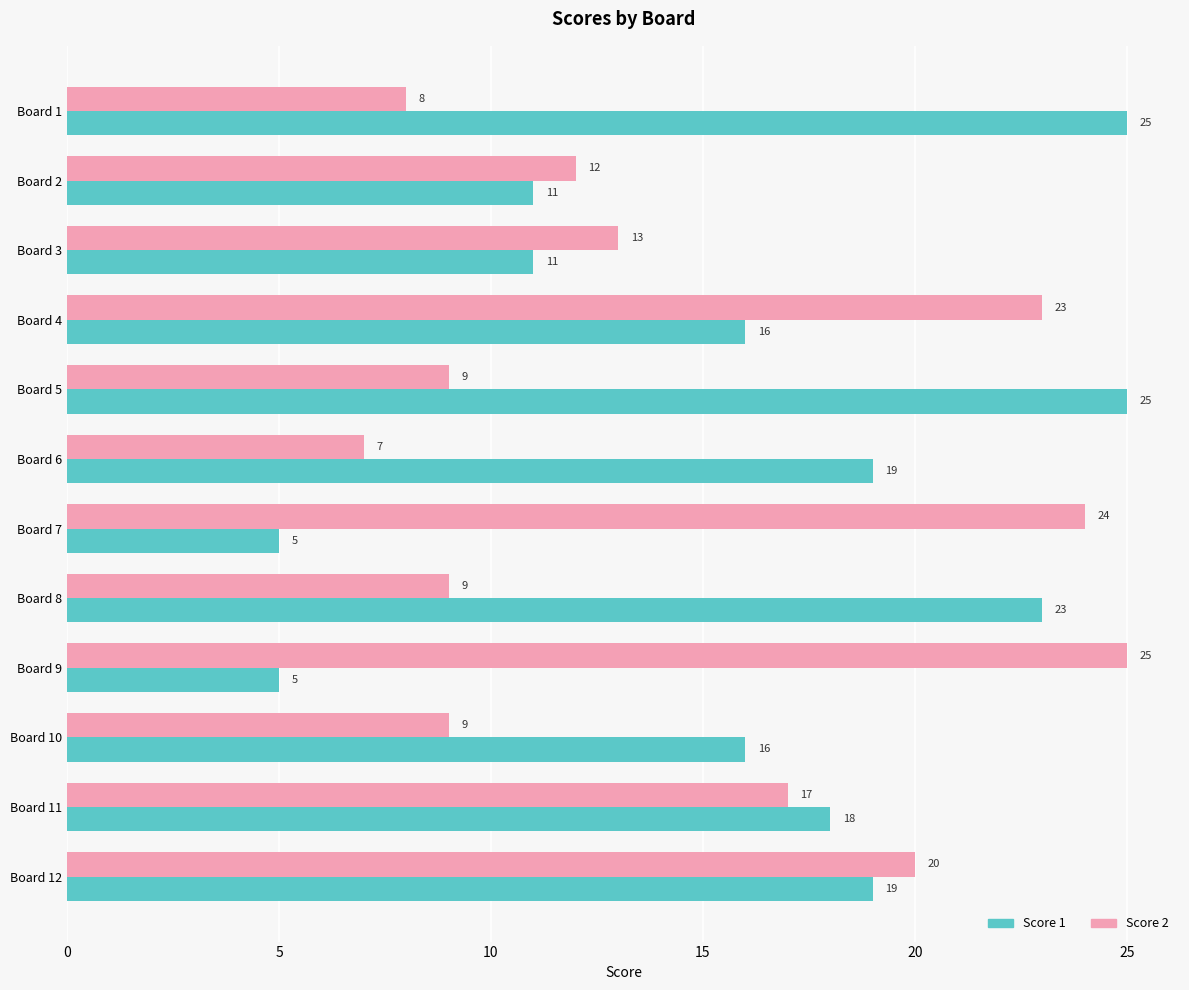

Rank the series by their average value, from lowest to highest.

Score 2, Score 1